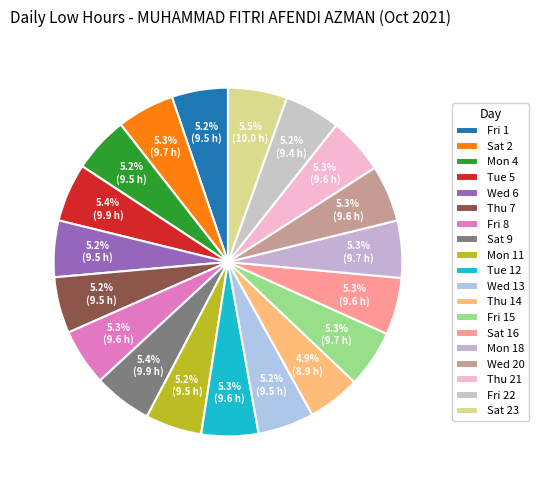

Approximately how many times larger is the value at Thu 7 compared to Mon 18?

1.0